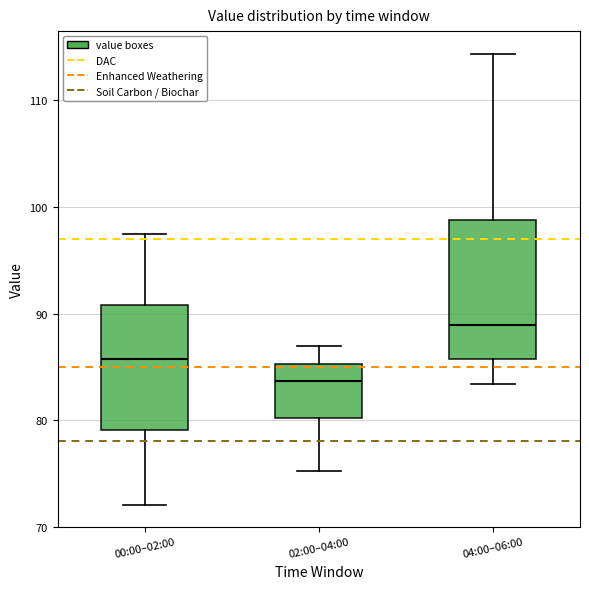

Reading left to right, transcribe this box plot: for each box, give where its median line is, the range the box spans, and where its two whiskers end, as read against the y-axis. The values are not printed on the chart, so give them approximately, as read against the axis.

00:00–02:00: median 86, box 79 to 91, whiskers 72 to 97
02:00–04:00: median 84, box 80 to 85, whiskers 75 to 87
04:00–06:00: median 89, box 86 to 99, whiskers 83 to 114